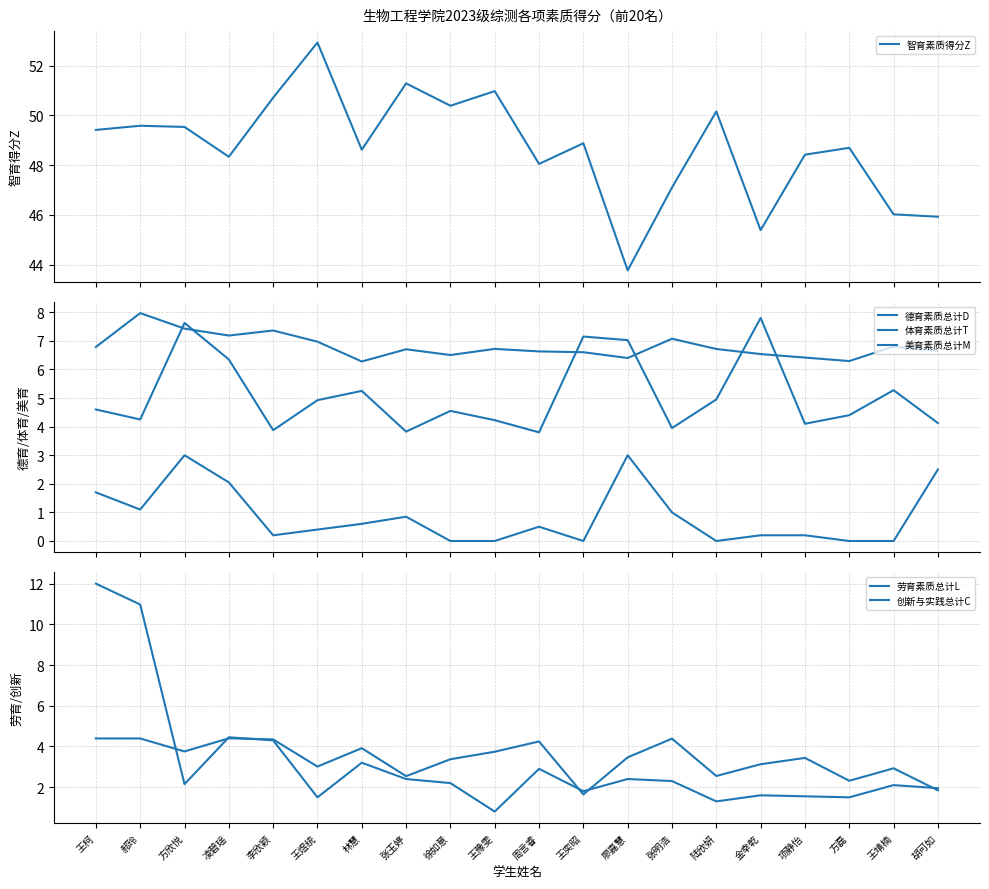

What are all the series names shown in the legend?

智育素质得分Z, 德育素质总计D, 体育素质总计T, 美育素质总计M, 劳育素质总计L, 创新与实践总计C